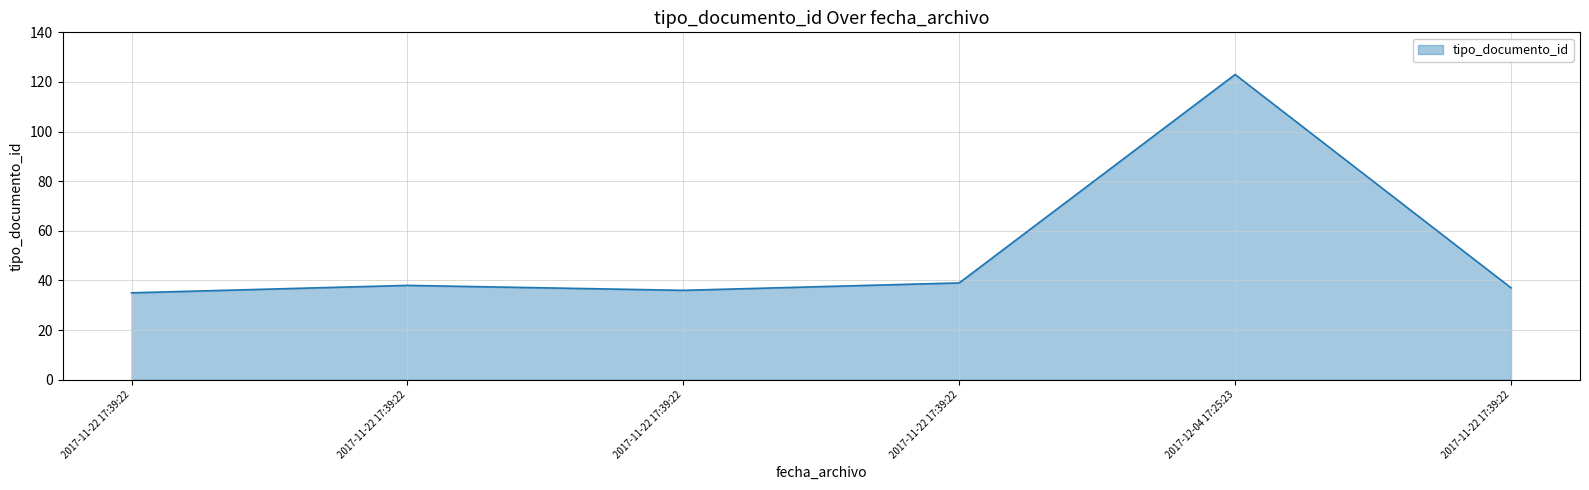

How many lines are shown in the chart?

1